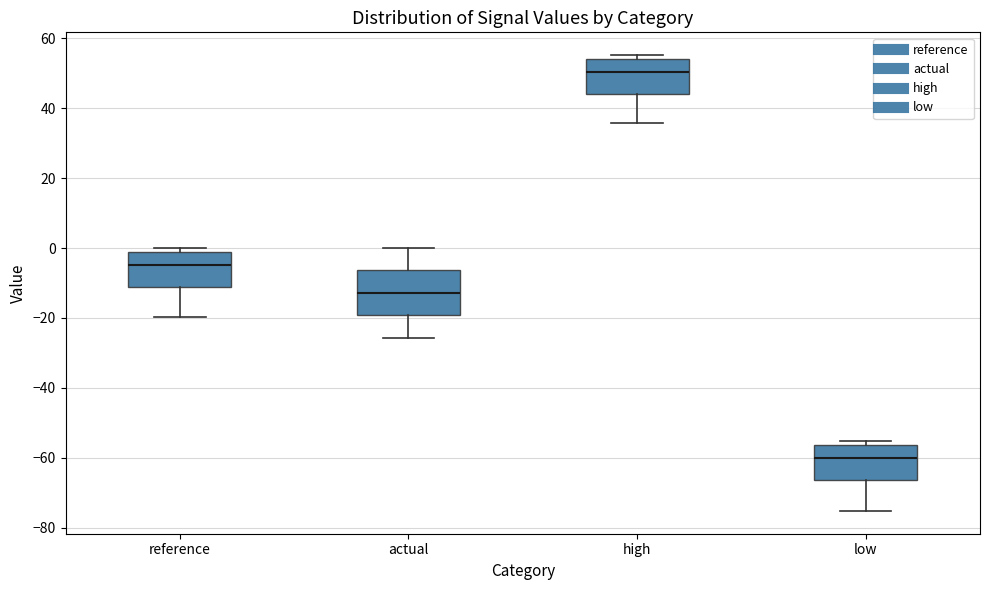

Reading left to right, transcribe this box plot: for each box, give where its median line is, the range the box spans, and where its two whiskers end, as read against the y-axis. The values are not printed on the chart, so give them approximately, as read against the axis.

reference: median -4, box -12 to -2, whiskers -20 to 0
actual: median -12, box -20 to -6, whiskers -26 to 0
high: median 50, box 44 to 54, whiskers 36 to 56
low: median -60, box -66 to -56, whiskers -76 to -56 (just above the box's upper edge)